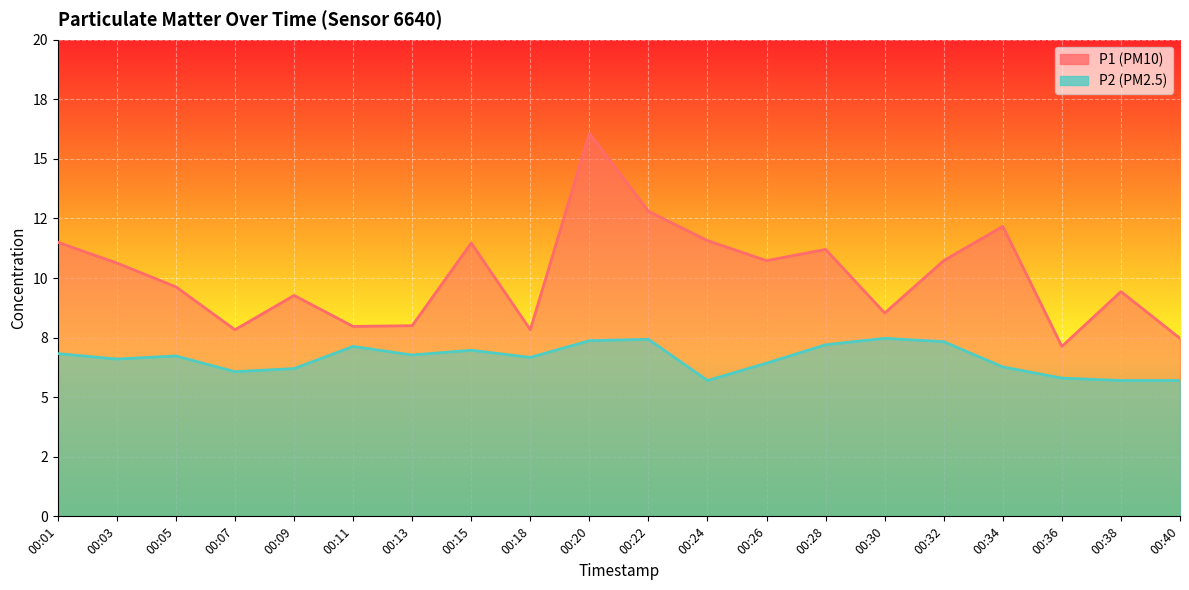

Where is the first local maximum for P1?

00:09